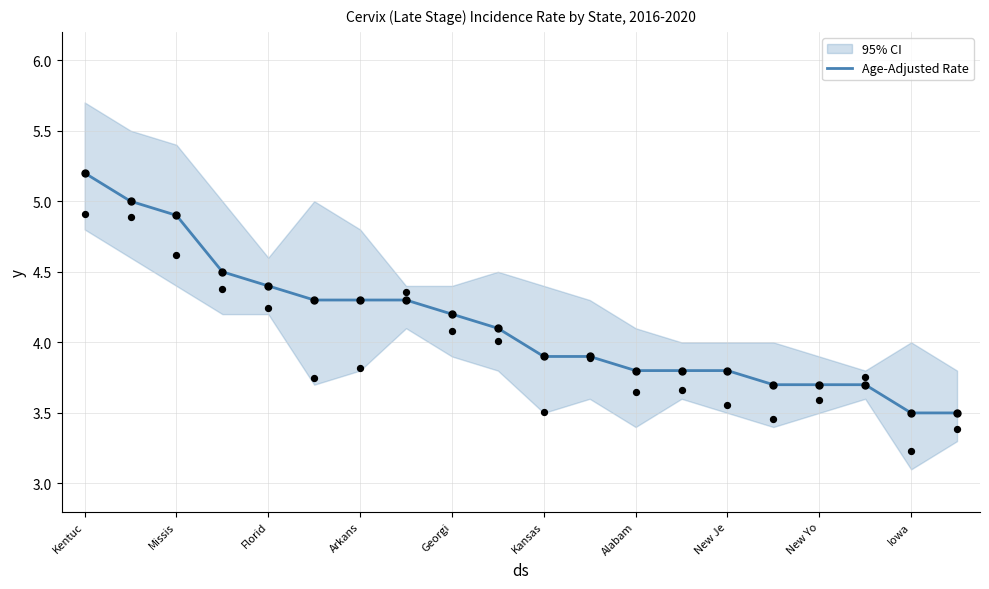

At which label does Age-Adjusted Rate reach its peak?

Kentuc